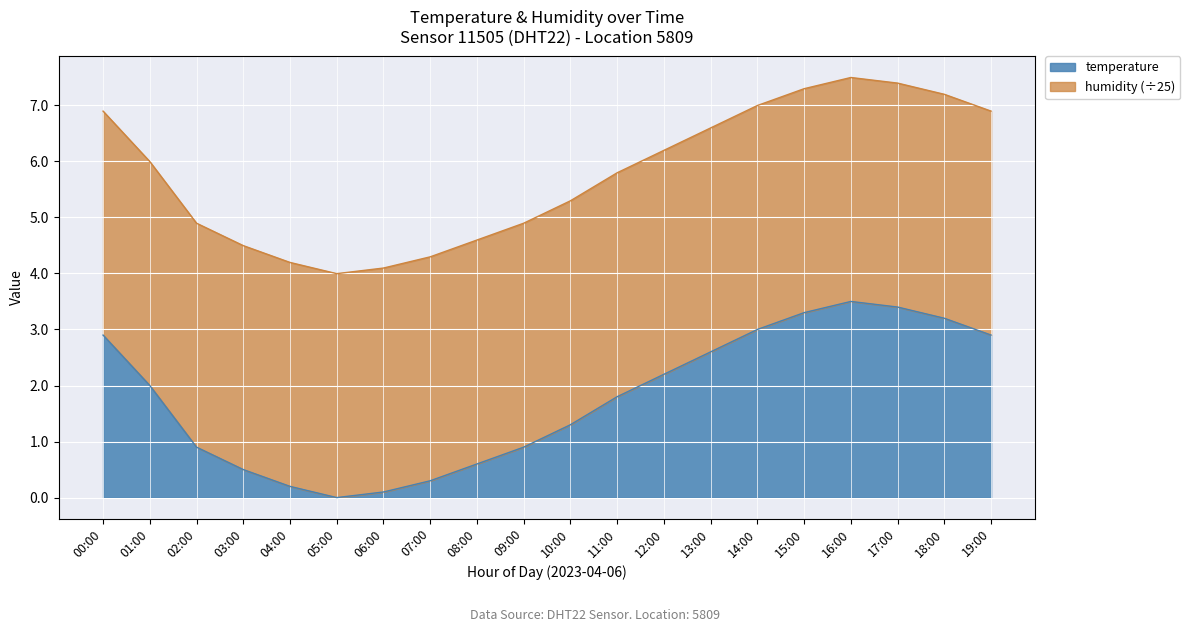

What is the label of the 5th point from the right?

15:00